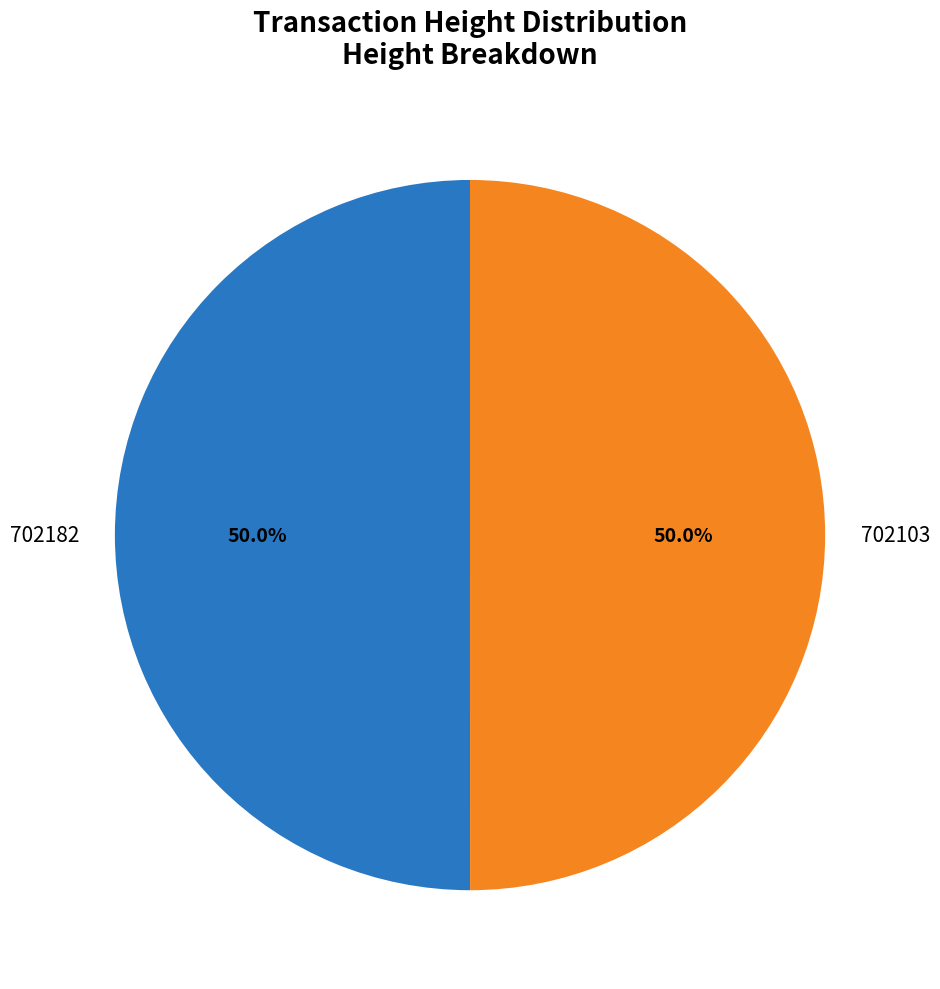

Approximately how many times larger is the value at 702103 compared to 702182?

1.0